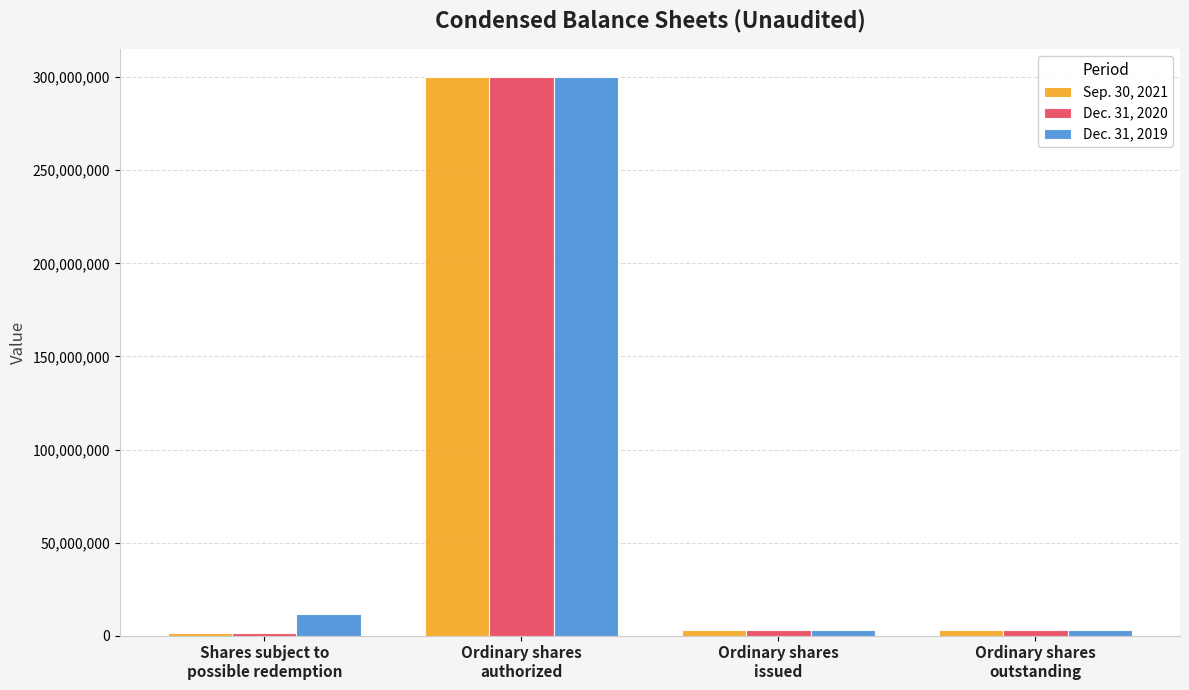

Which series has the widest spread of values?

Sep. 30, 2021